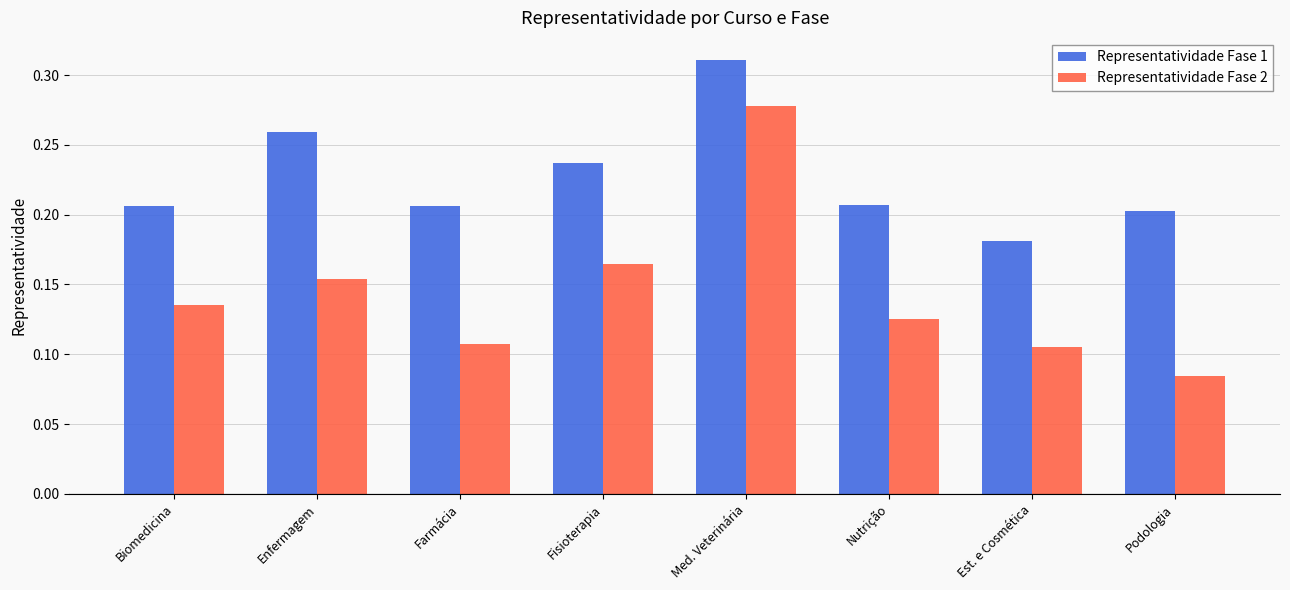

What are all the series names shown in the legend?

Representatividade Fase 1, Representatividade Fase 2